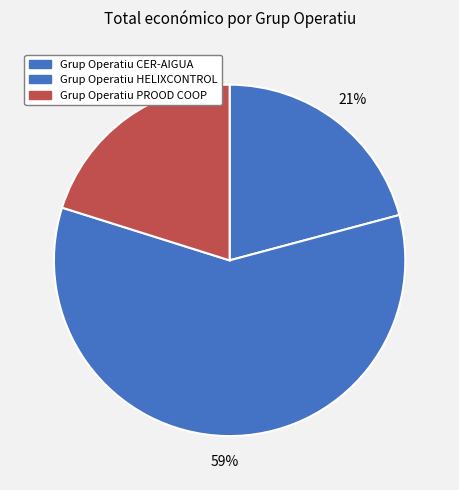

The Grup Operatiu CER-AIGUA slice represents 21% of the pie. True or false?

True